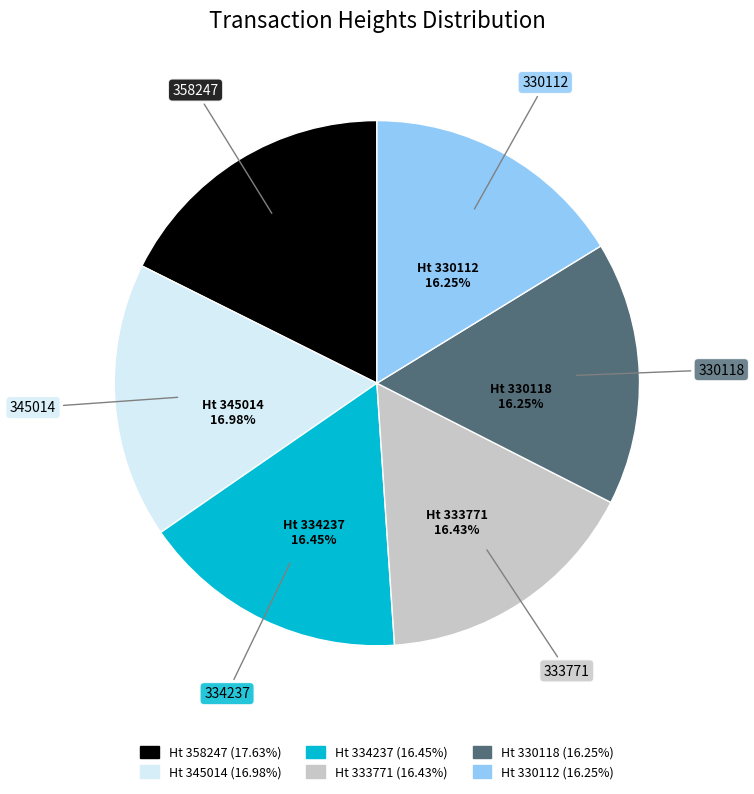

Is there a majority slice in this chart?

No